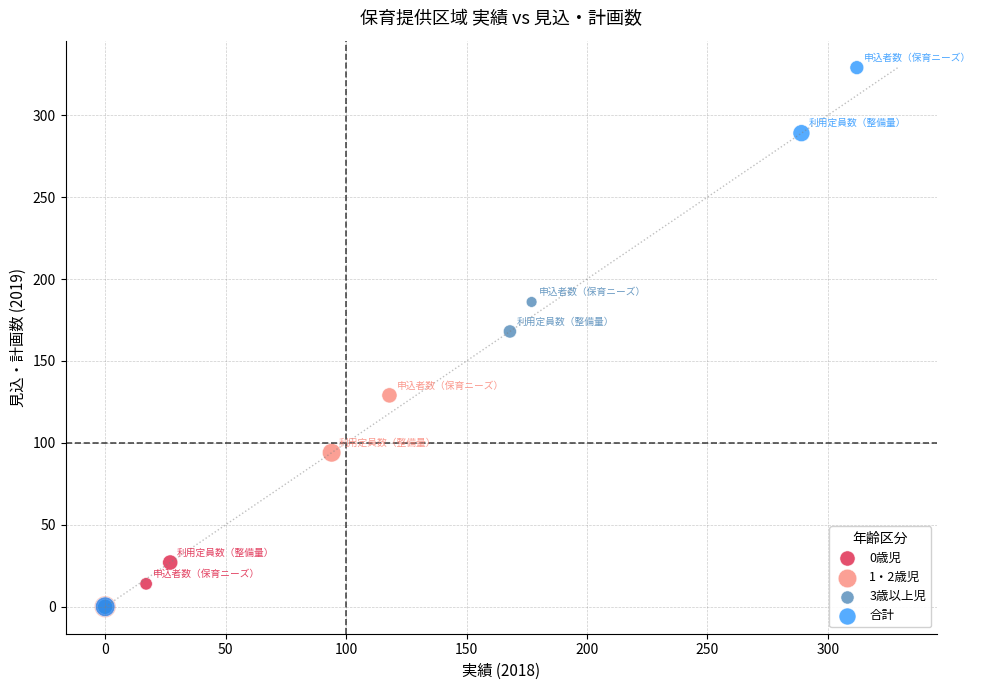

What are all the series names shown in the legend?

0歳児, 1・2歳児, 3歳以上児, 合計